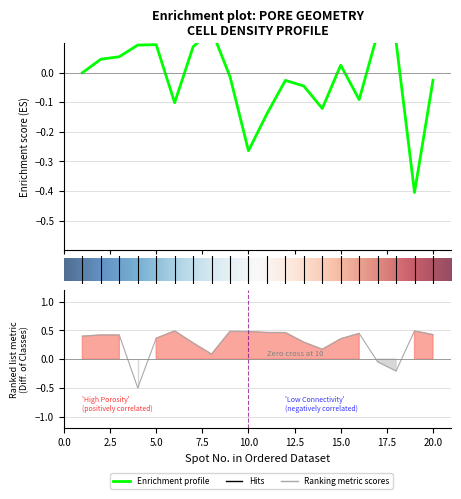

At which category does the chart reach its peak across all series?

19